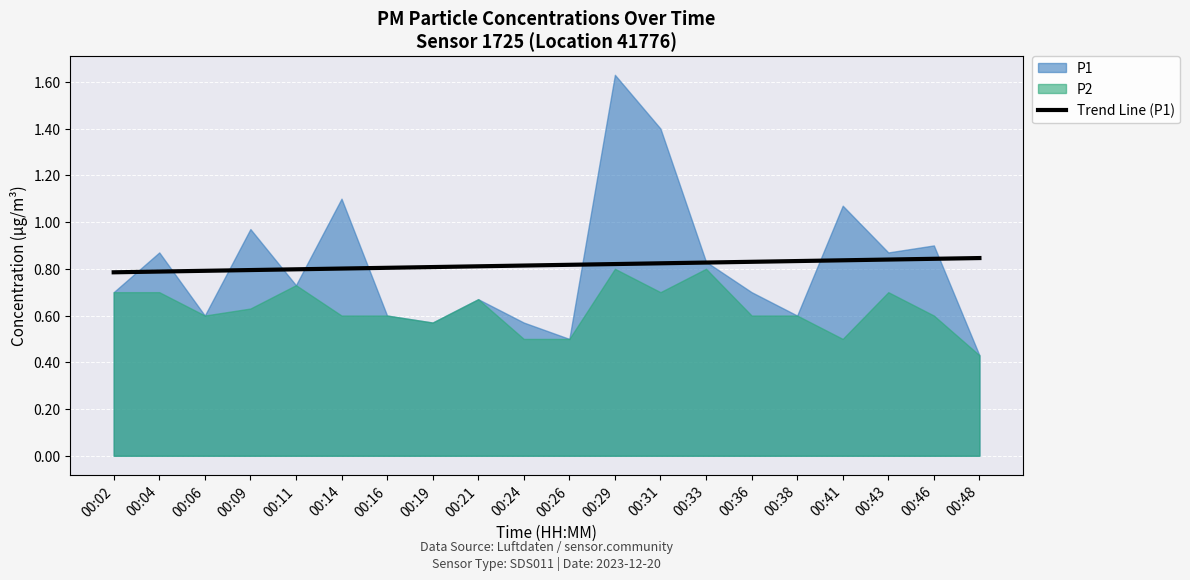

Which label corresponds to the largest value in the chart?

00:48